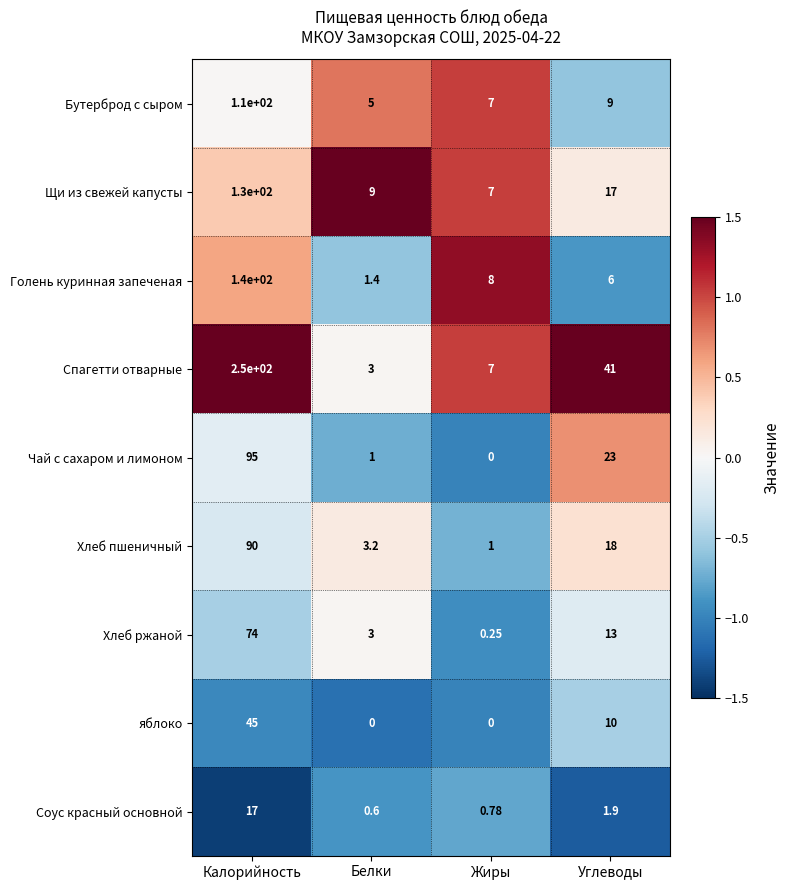

At which category does the chart reach its peak across all series?

Калорийность